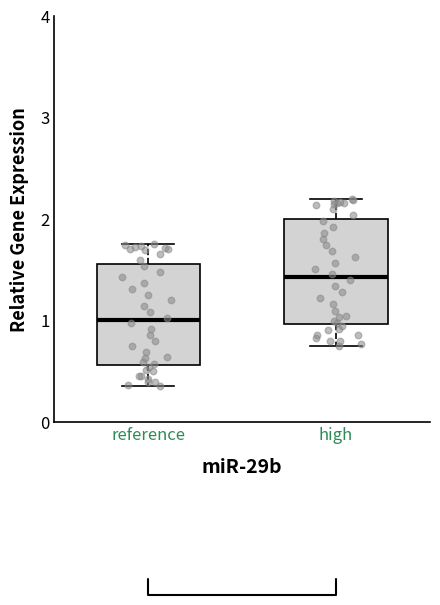

Where is the upper edge of the box for high on the y-axis? The values are not printed on the chart, so give them approximately, as read against the axis.

2.0